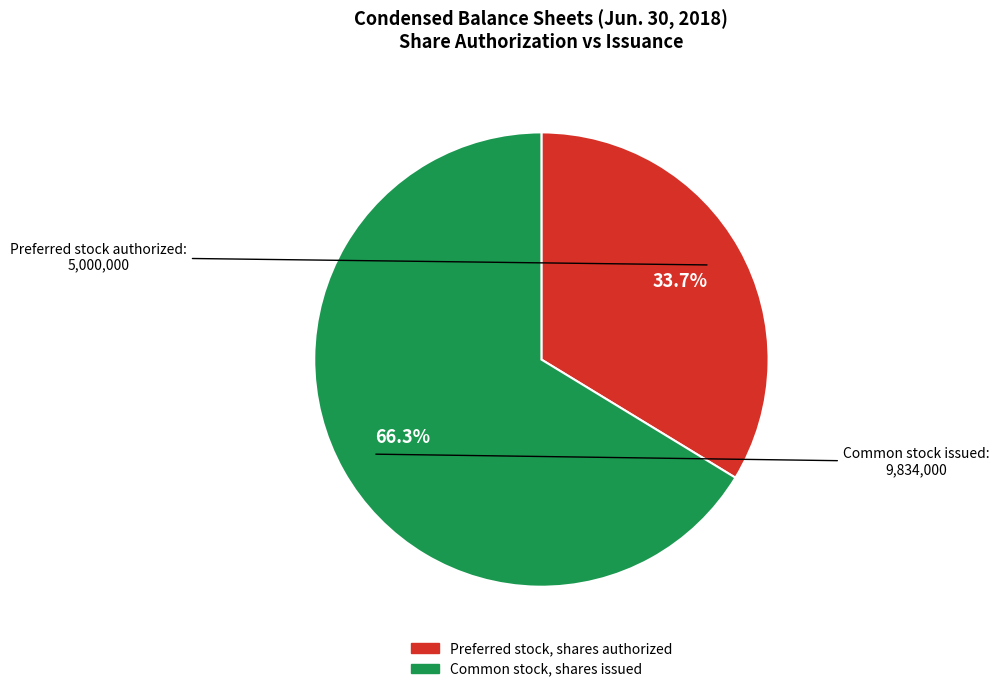

What is the largest slice in the pie chart?

Common stock, shares issued